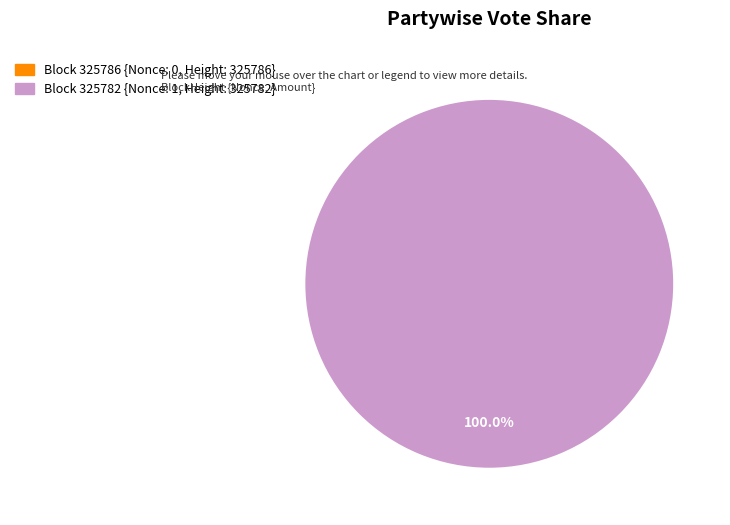

Which category has the biggest portion of the pie?

325782